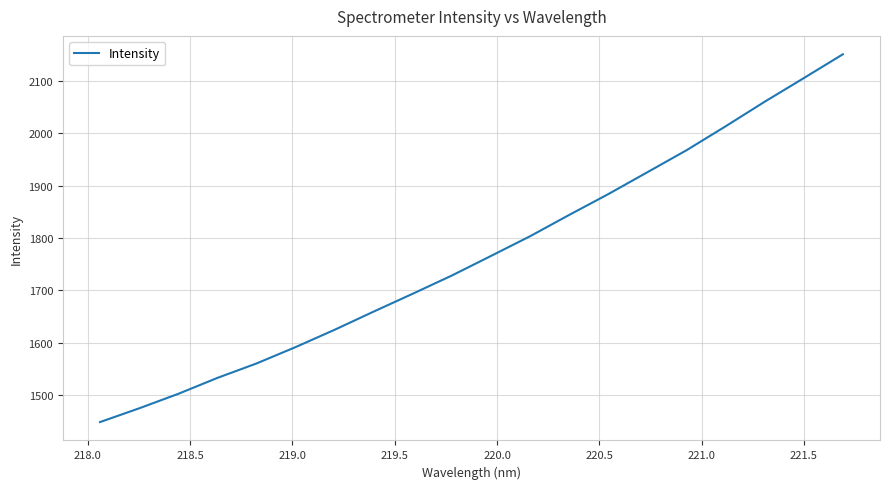

What is the difference between the maximum and minimum values?

701.5